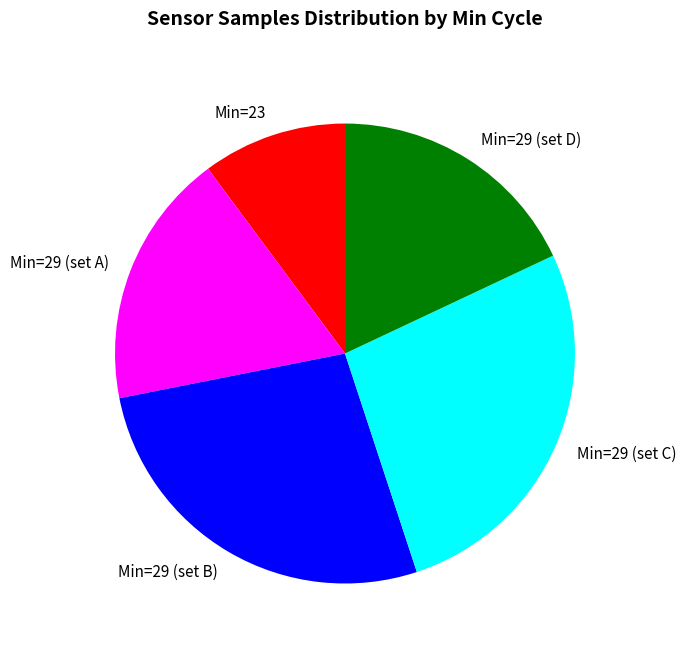

True or false: Min=29 (set C) accounts for 36% of the total.

False